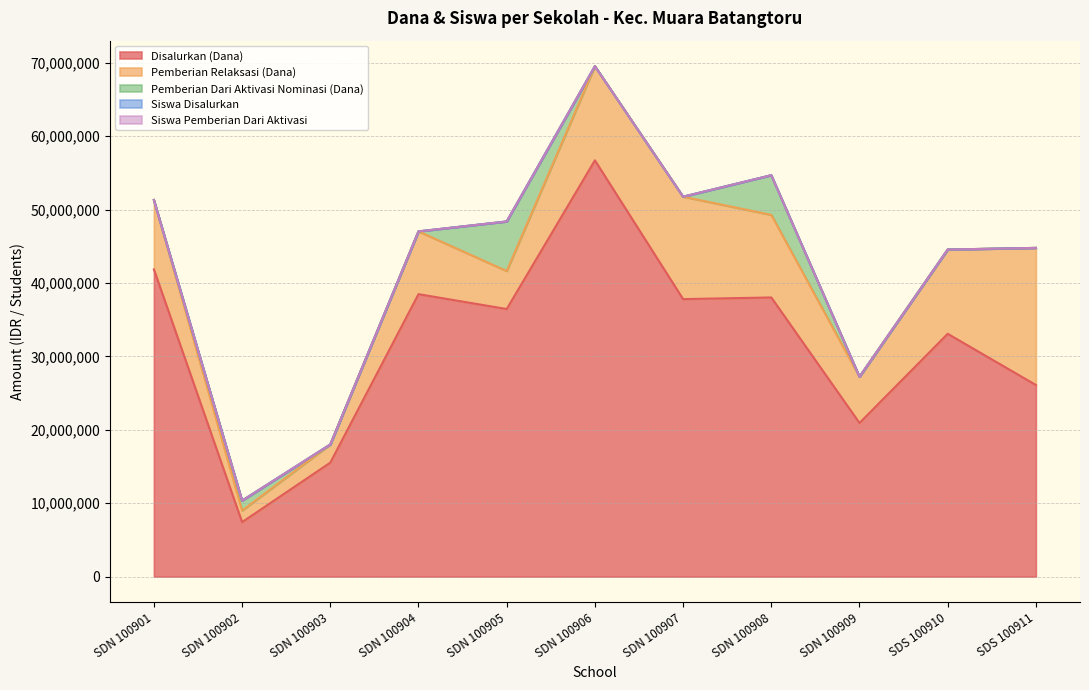

Reading left to right, list all the values displayed in this chart.

Disalurkan (Dana): SDN 100901=41850000	SDN 100902=7425000	SDN 100903=15525000	SDN 100904=38475000	SDN 100905=36450000	SDN 100906=56700000	SDN 100907=37800000	SDN 100908=38025000	SDN 100909=20925000	SDS 100910=33075000	SDS 100911=26100000
Pemberian Relaksasi (Dana): SDN 100901=9450000	SDN 100902=1575000	SDN 100903=2475000	SDN 100904=8550000	SDN 100905=5175000	SDN 100906=12825000	SDN 100907=13950000	SDN 100908=11250000	SDN 100909=6300000	SDS 100910=11475000	SDS 100911=18675000
Pemberian Dari Aktivasi Nominasi (Dana): SDN 100901=0	SDN 100902=1350000	SDN 100903=0	SDN 100904=0	SDN 100905=6750000	SDN 100906=0	SDN 100907=0	SDN 100908=5400000	SDN 100909=0	SDS 100910=0	SDS 100911=0
Siswa Disalurkan: SDN 100901=101	SDN 100902=19	SDN 100903=40	SDN 100904=94	SDN 100905=92	SDN 100906=139	SDN 100907=88	SDN 100908=90	SDN 100909=54	SDS 100910=76	SDS 100911=61
Siswa Pemberian Dari Aktivasi: SDN 100901=0	SDN 100902=3	SDN 100903=0	SDN 100904=0	SDN 100905=15	SDN 100906=0	SDN 100907=0	SDN 100908=12	SDN 100909=0	SDS 100910=0	SDS 100911=0